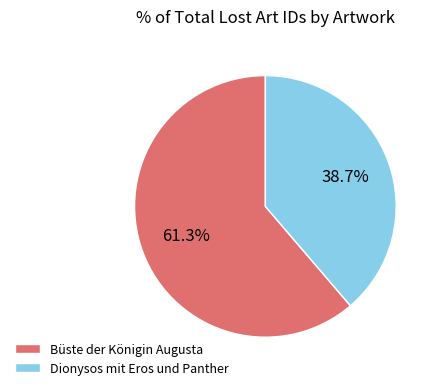

Is it true that Dionysos mit Eros und Panther is 39% of the pie?

True